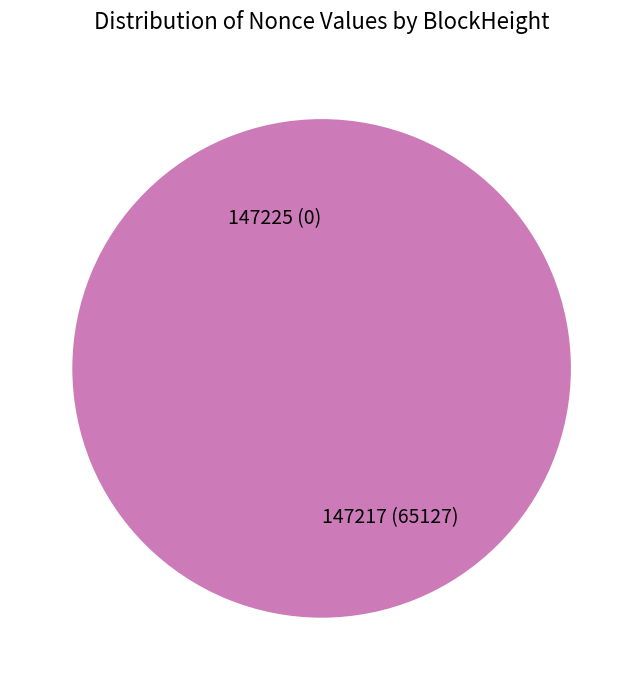

Does 147225 represent more than half of the total?

No